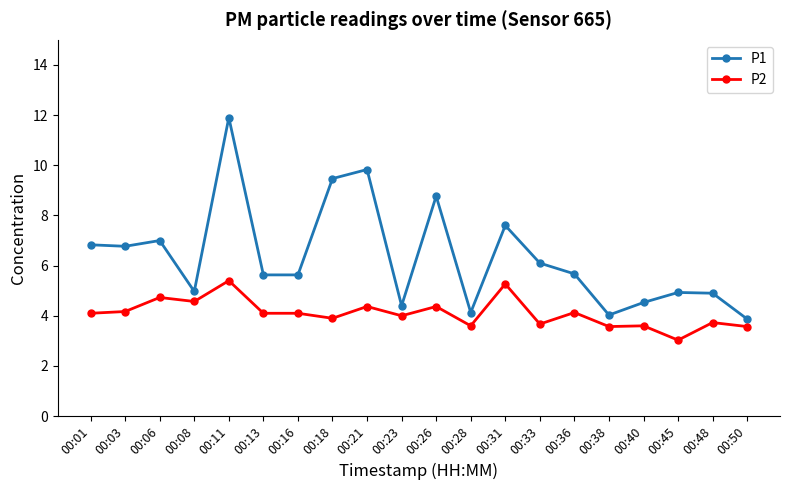

How many lines are shown in the chart?

2